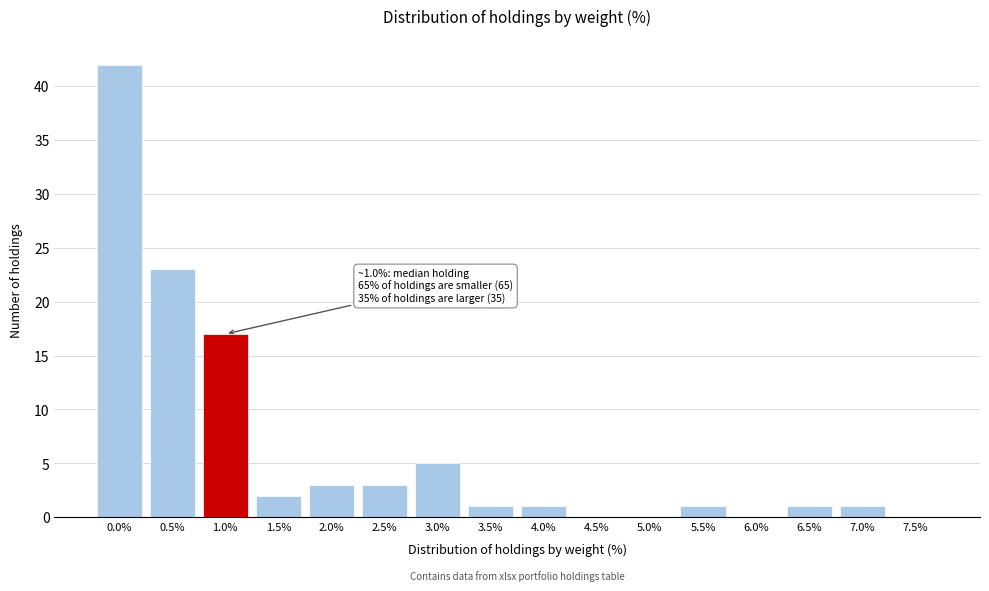

Reading right to left, what are all the values shown in this chart?

7.5%=0	7.0%=1	6.5%=1	6.0%=0	5.5%=1	5.0%=0	4.5%=0	4.0%=1	3.5%=1	3.0%=5	2.5%=3	2.0%=3	1.5%=2	1.0%=17	0.5%=23	0.0%=42